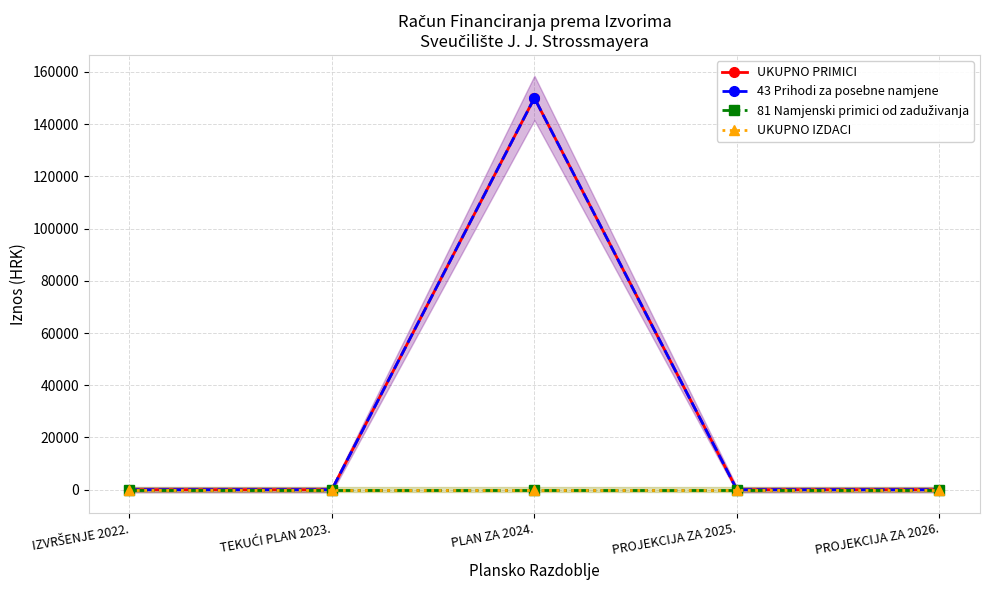

At which category does the chart reach its minimum across all series?

IZVRŠENJE 2022.